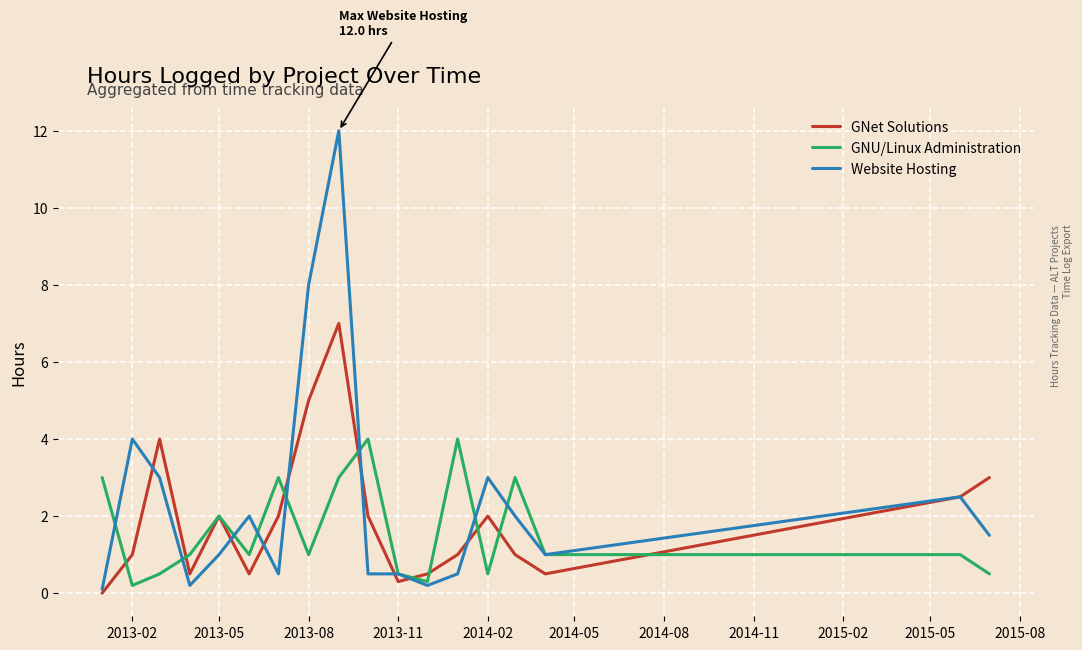

Rank the series by their maximum value, from highest to lowest.

Website Hosting, GNet Solutions, GNU/Linux Administration